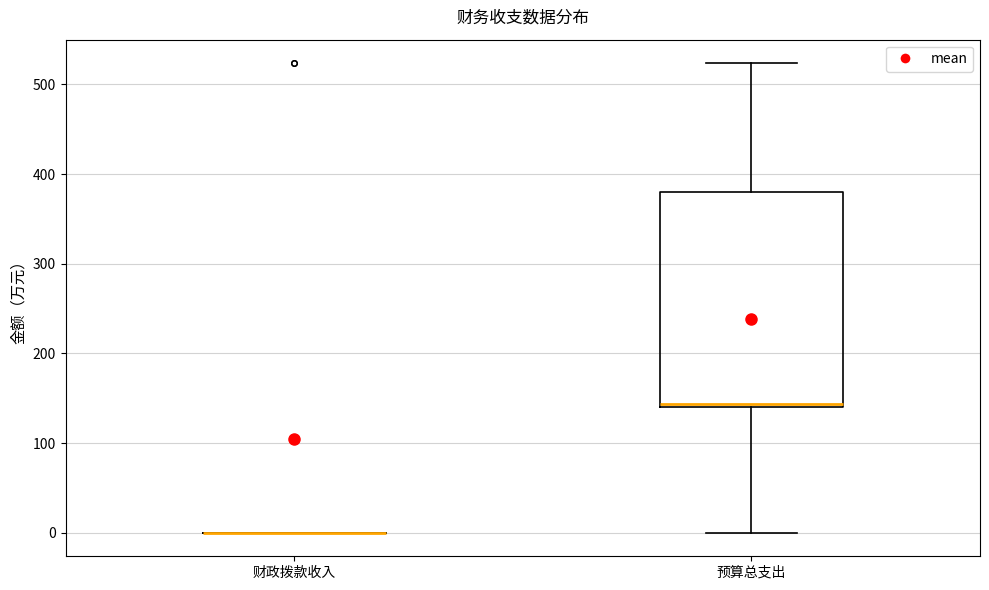

Reading left to right, read every box against the y-axis: the position of its median line, the range the box covers, and the ends of its whiskers. The values are not printed on the chart, so give them approximately, as read against the axis.

财政拨款收入: box collapsed to a line at 0, whiskers 0 to 0
预算总支出: median 140 (just above the box's lower edge), box 140 to 380, whiskers 0 to 520